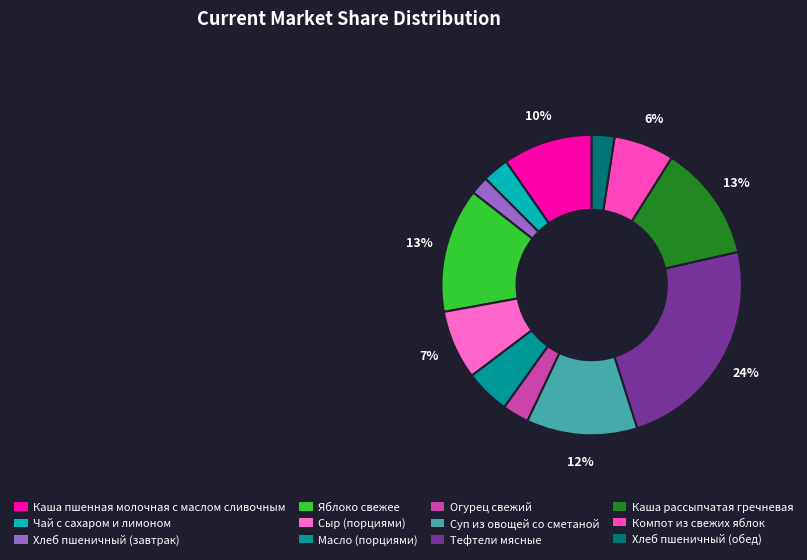

To the nearest percent, what is the difference between the largest and smallest slice percentages?

22%